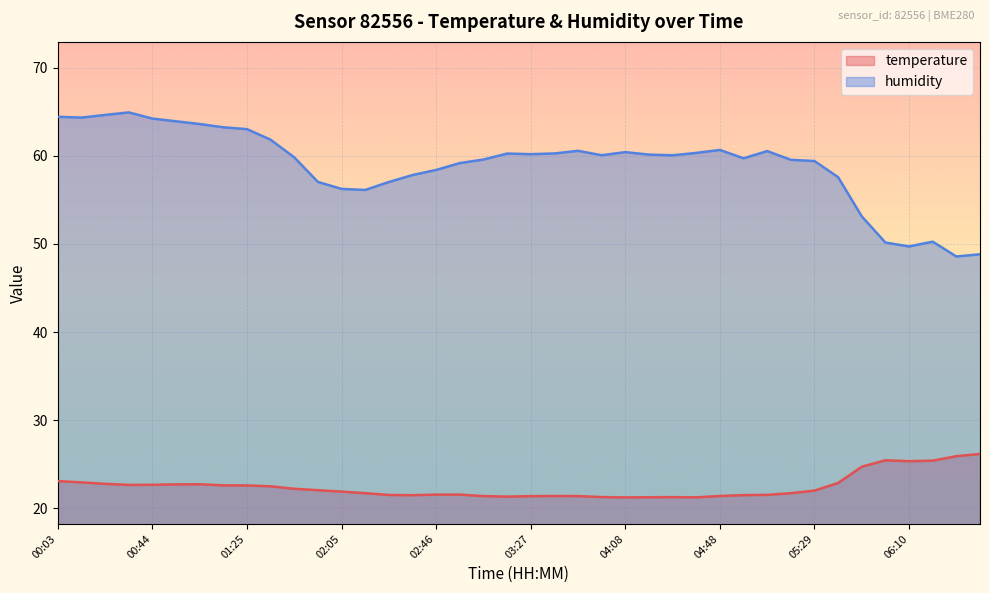

True or false: temperature and humidity intersect in this chart.

False